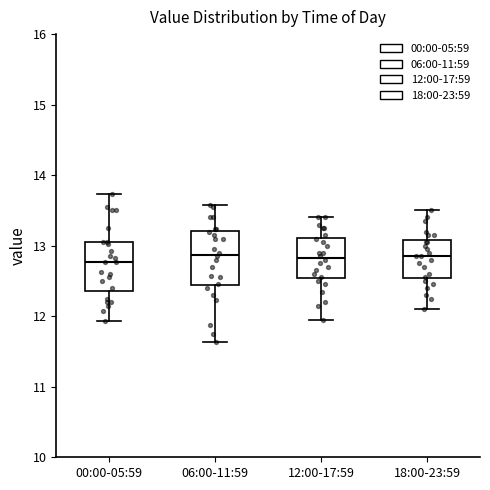

Where is the lower edge of the box for 12:00-17:59 on the y-axis? The values are not printed on the chart, so give them approximately, as read against the axis.

12.5